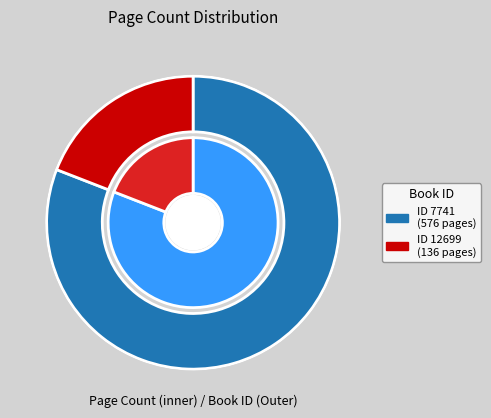

How many slices are in this pie chart?

2